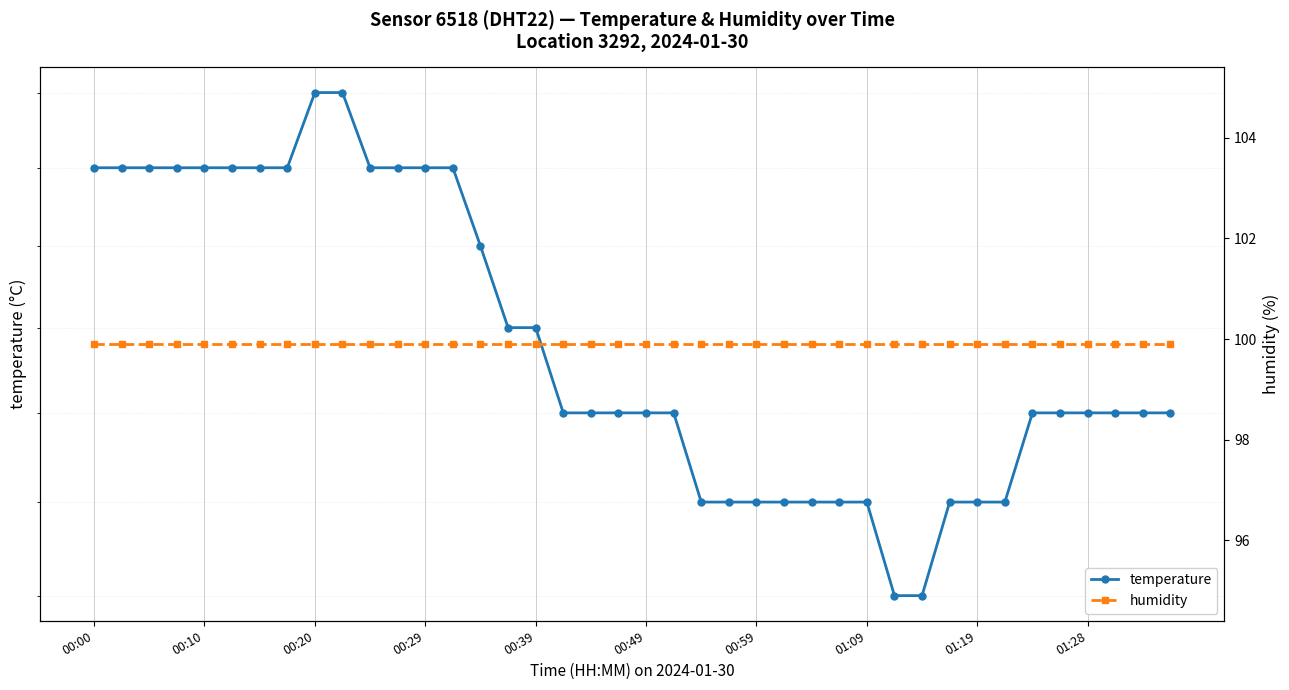

What is the difference between the maximum and second lowest values in the temperature series?

0.6